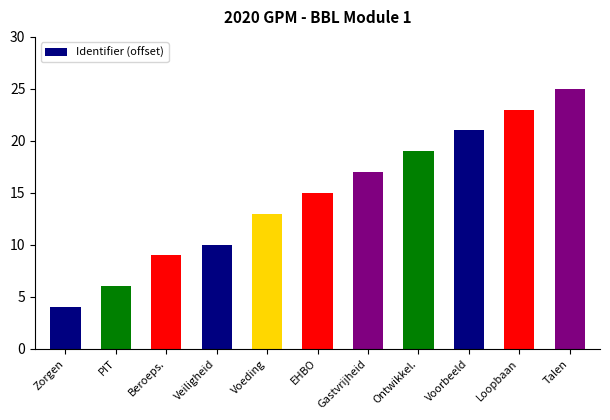

What is the average value?

15